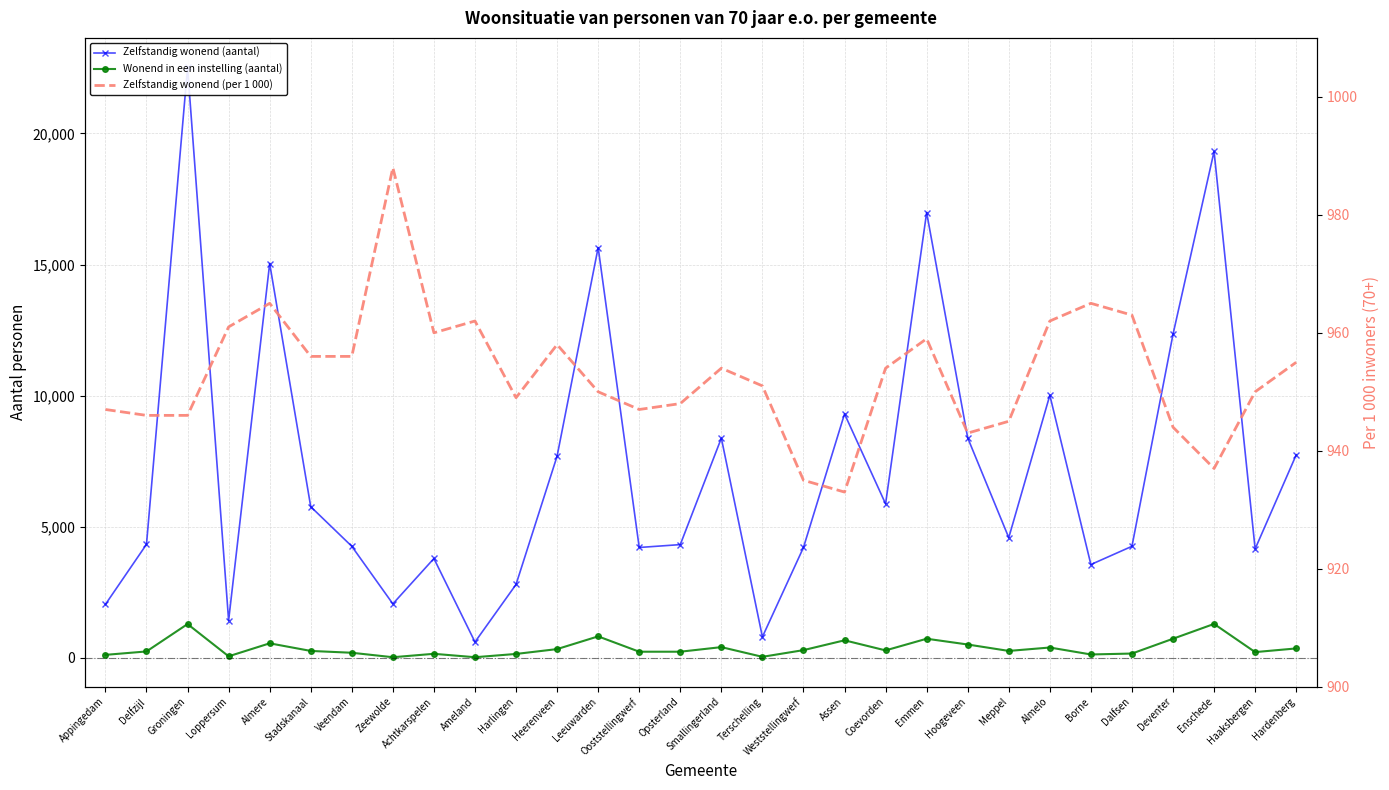

Where does the Wonend in een instelling (aantal) series first go above 265?

Groningen